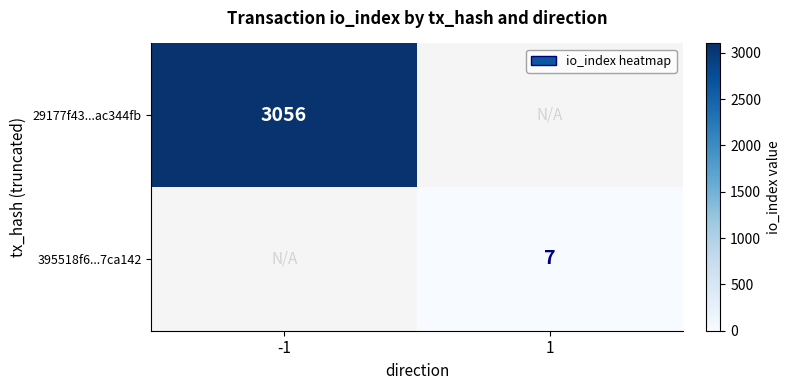

Is it true that 395518f6...7ca142 equals 4.2 at 1?

False